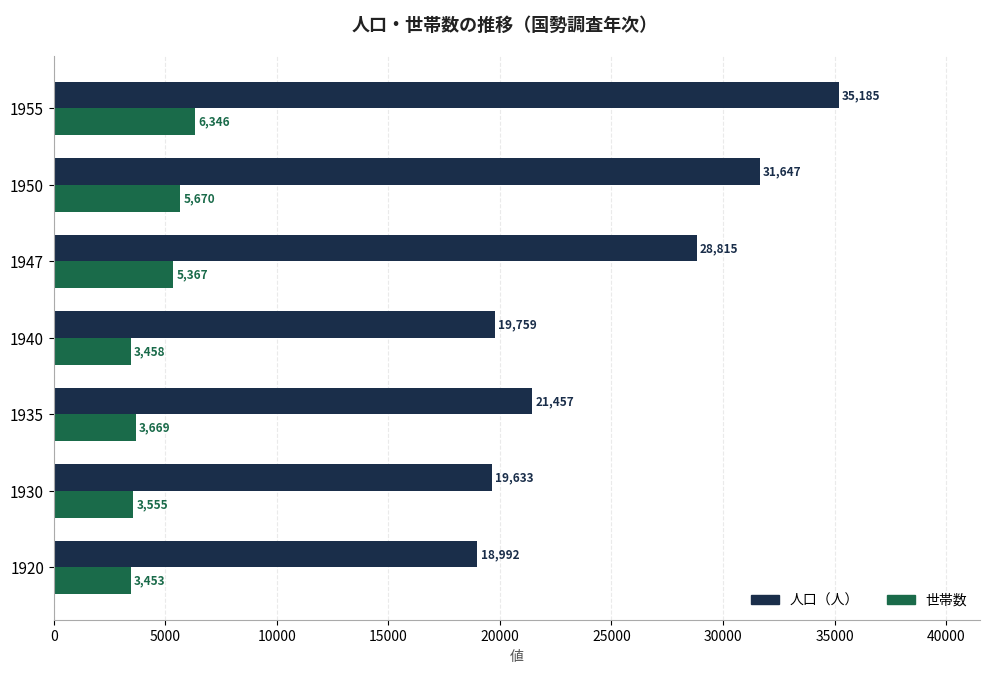

True or false: 人口（人） has a value of 18802 at 1947.

False